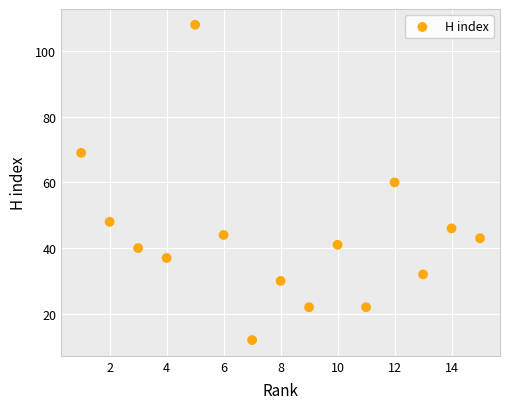

What is the range of X values (max minus min)?

14